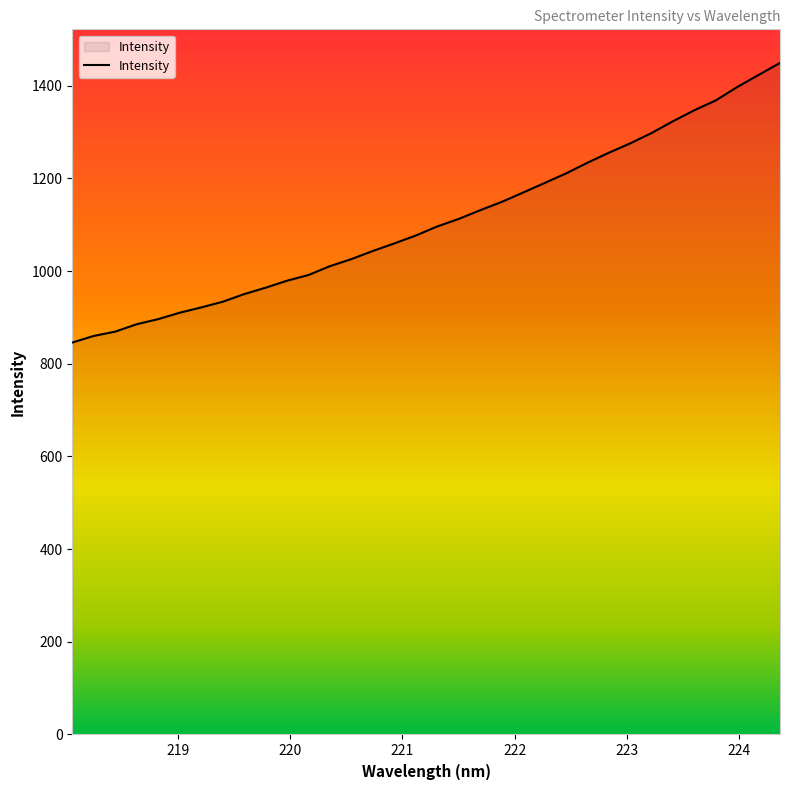

What is the difference between the second highest and second lowest values?

563.2